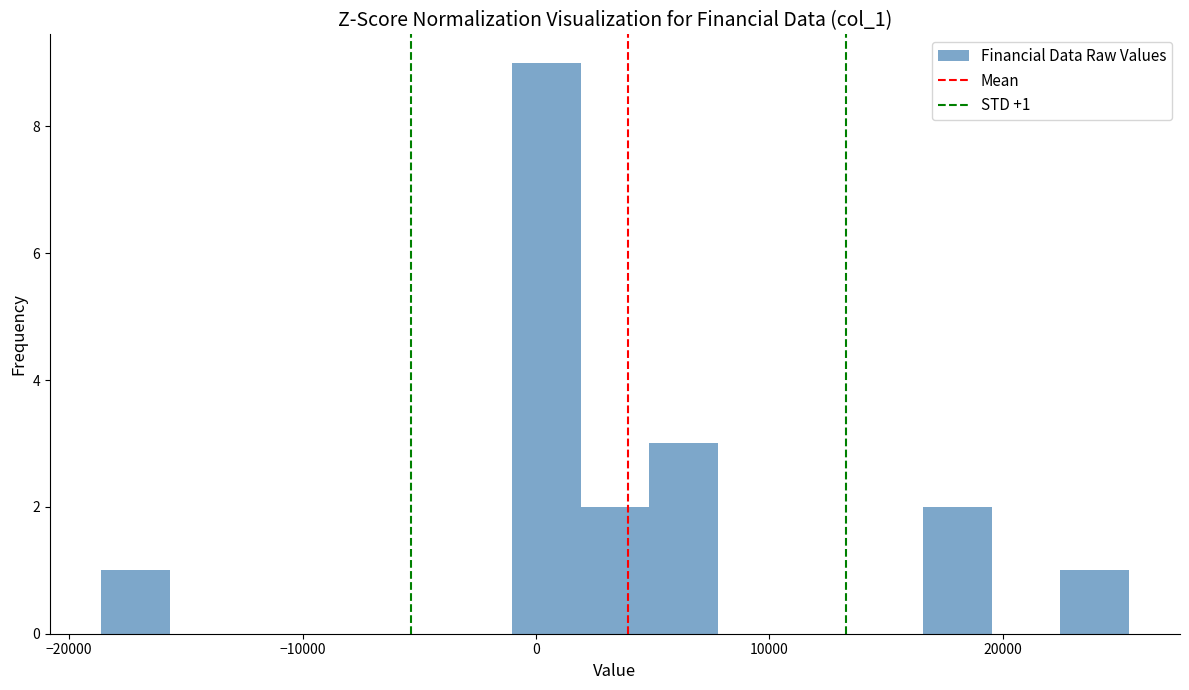

Around what value on the x-axis is the tallest bar? Give the approximate position of its centre, as read against the axis.

0